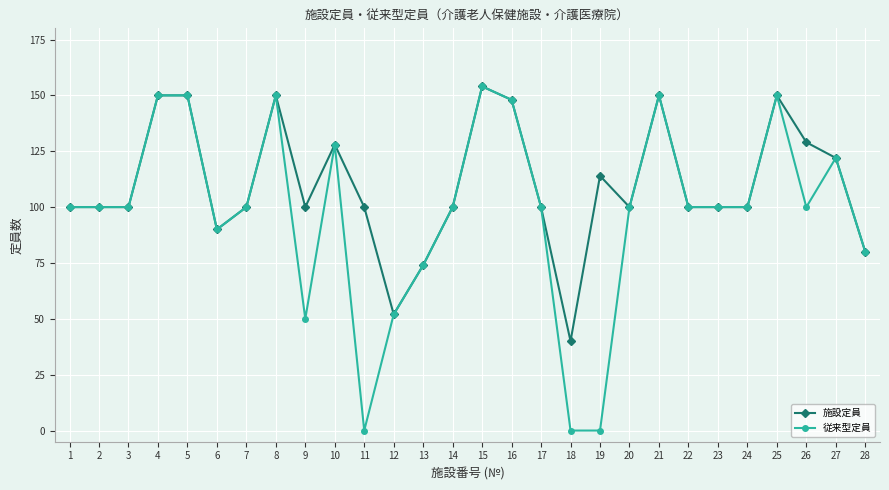

What is the greatest value displayed?

154